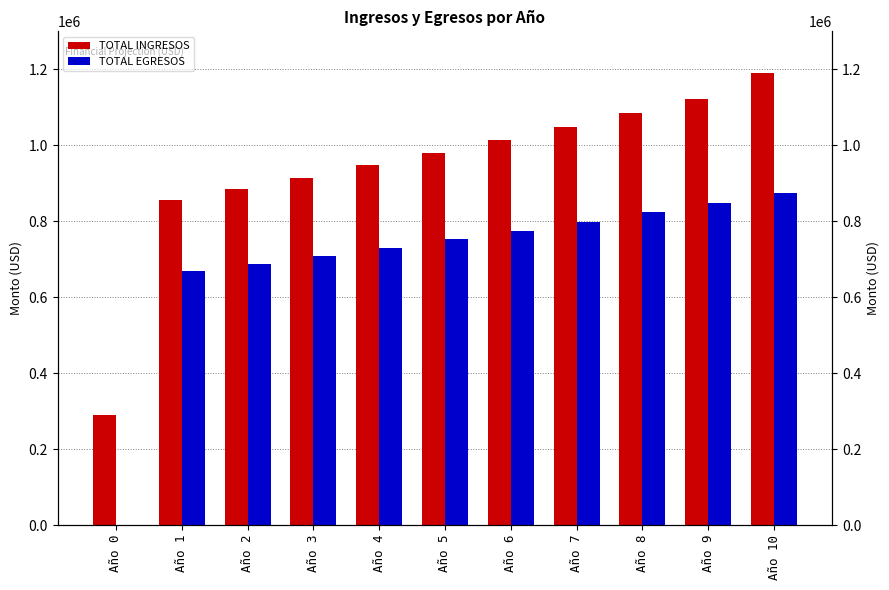

The value of TOTAL EGRESOS at Año 9 is 849465.5. True or false?

True